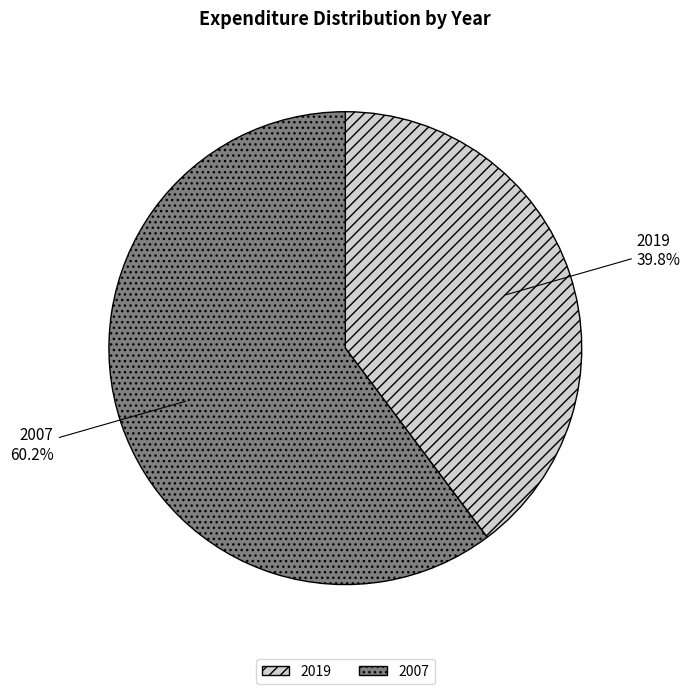

Approximately how many times larger is the value at 2007 compared to 2019?

1.5